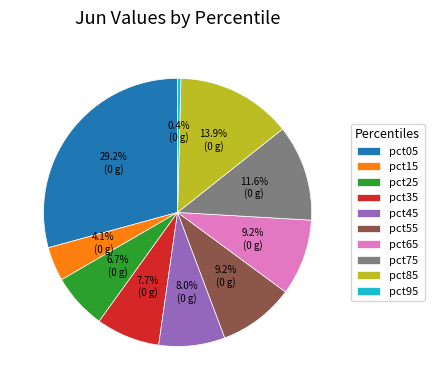

To the nearest percent, what is the combined percentage of pct15 and pct35?

12%